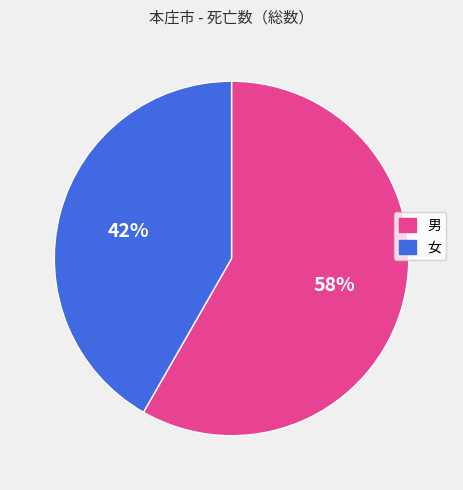

Is it true that 男 is 58% of the pie?

True